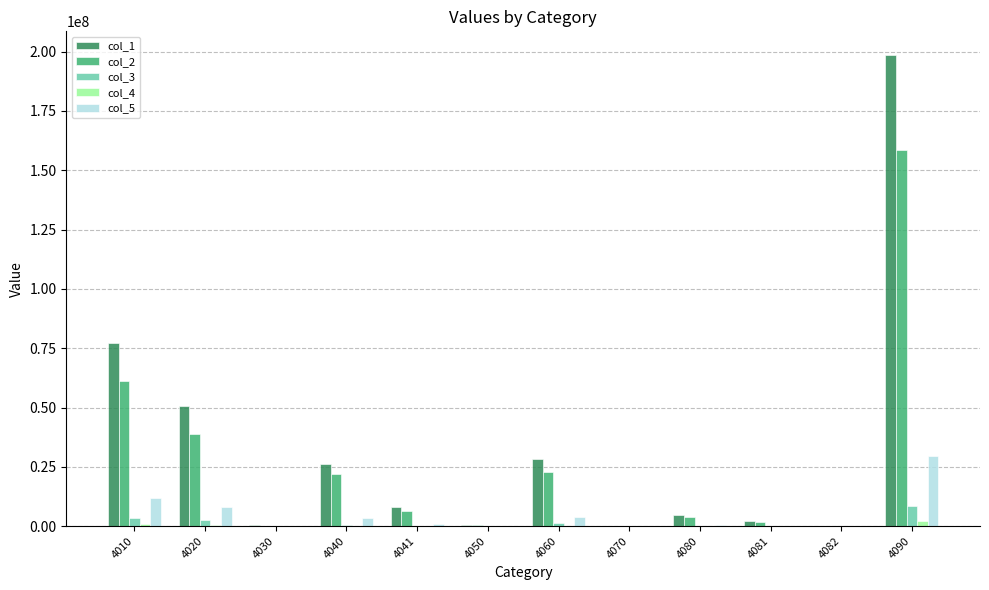

True or false: col_3 has a value of 25112 at 4050.

True